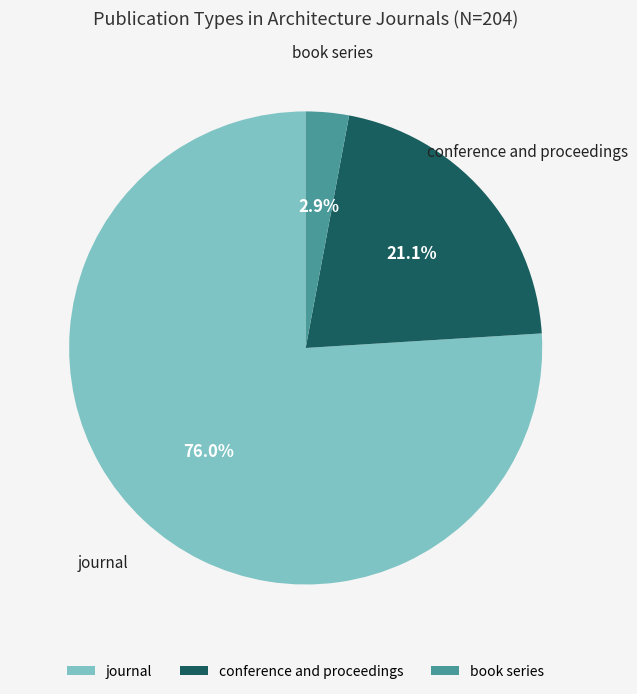

What is the smallest slice in the pie chart?

book series